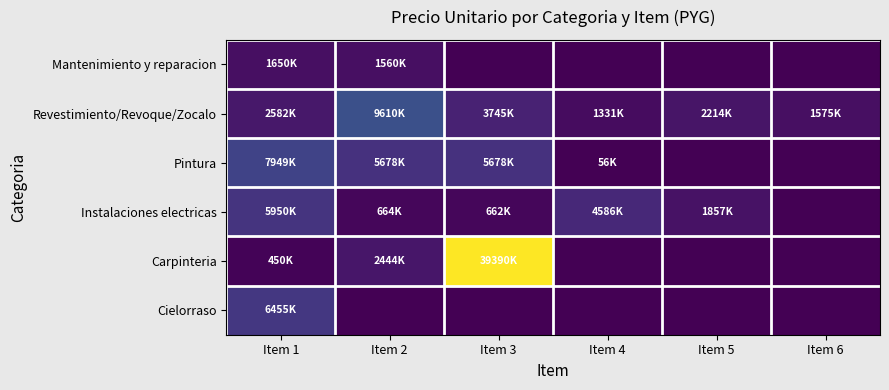

Rank the series by their maximum value, from highest to lowest.

Carpinteria, Revestimiento/Revoque/Zocalo, Pintura, Cielorraso, Instalaciones electricas, Mantenimiento y reparacion